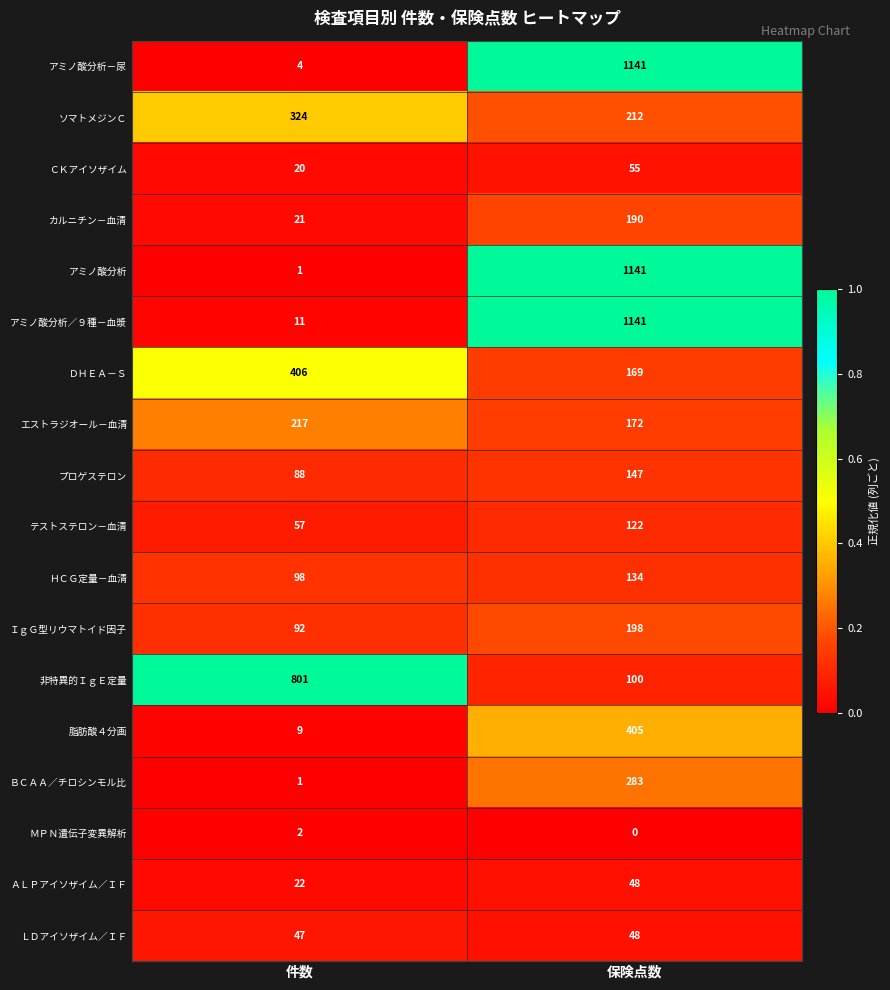

What is the total value across all series at 件数?

2221